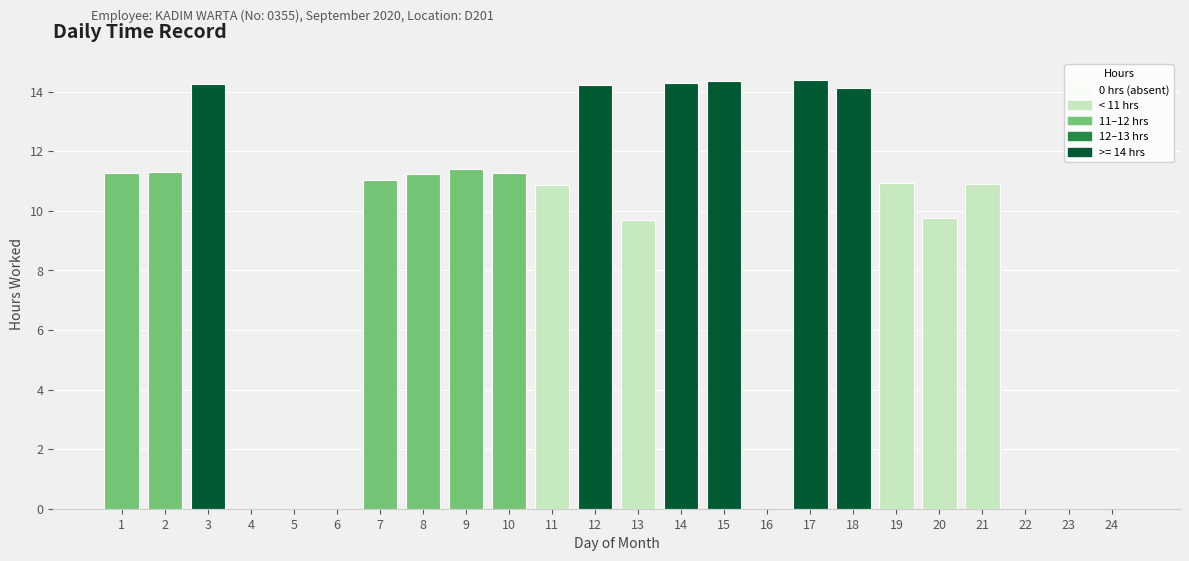

Does the chart contain stacked bars?

No